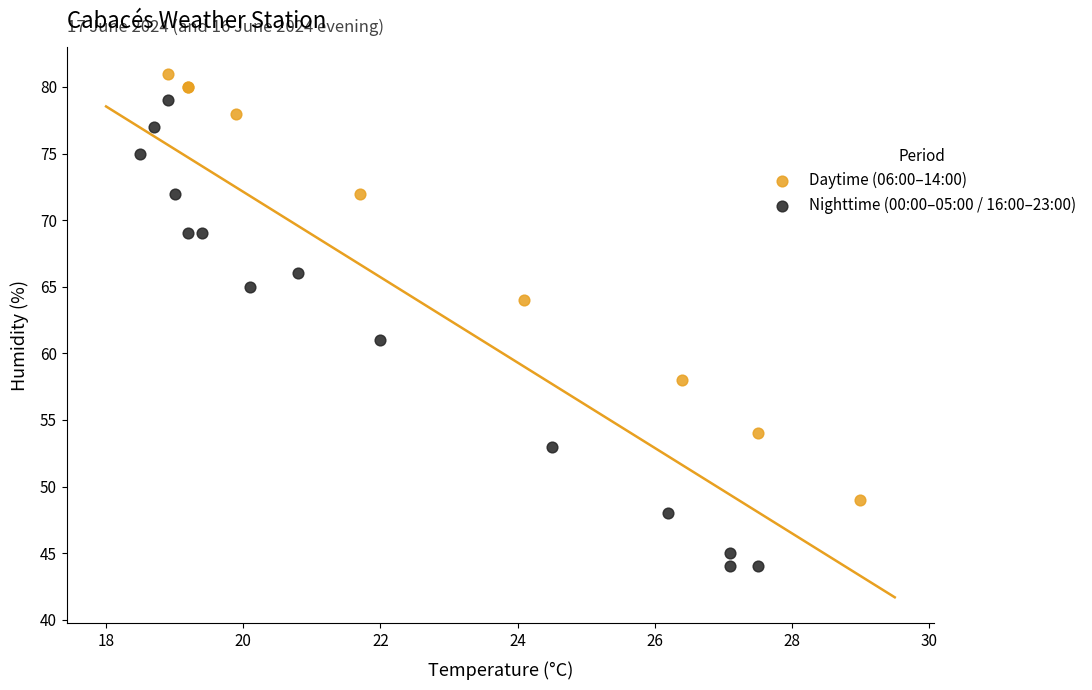

Which series has the widest spread of Y values?

Nighttime (00:00–05:00 / 16:00–23:00)